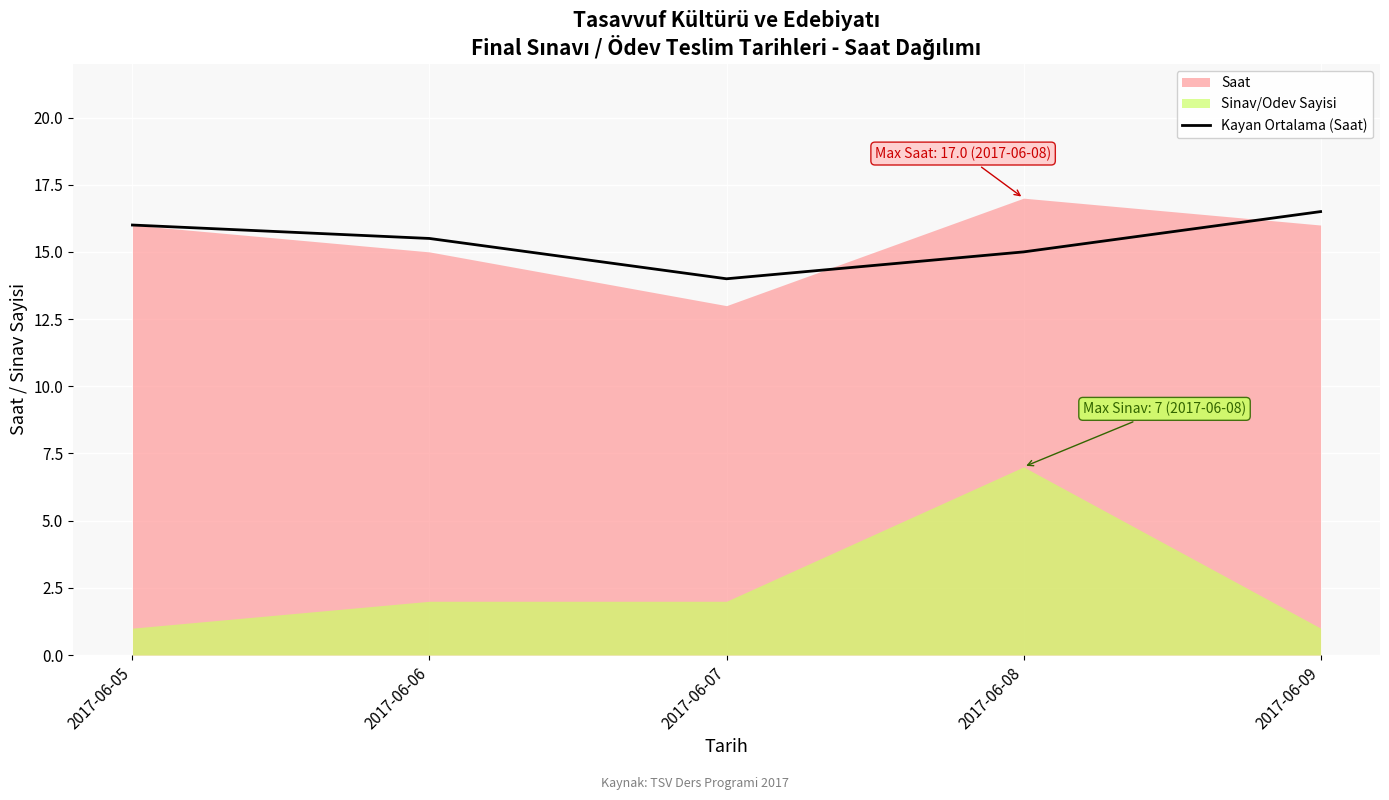

Is it true that the value at 2017-06-06 is 27.0?

False